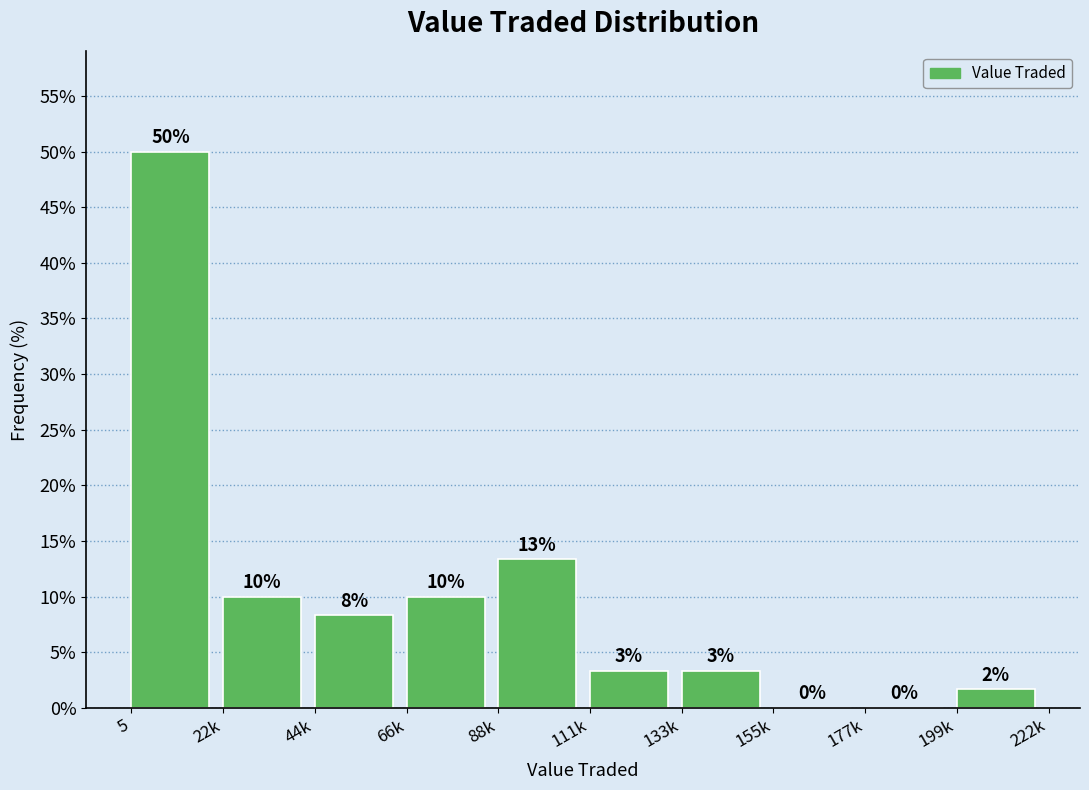

True or false: the data shows 2.9 at 22k.

False